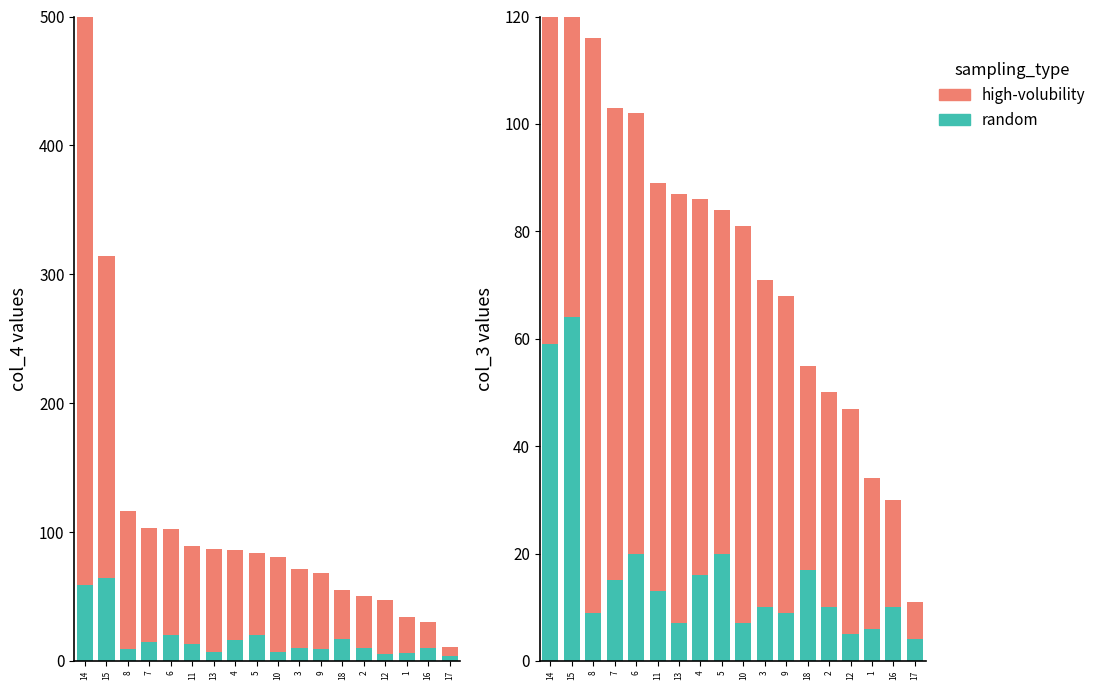

At 6, list the series in order from largest to smallest.

high-volubility, random